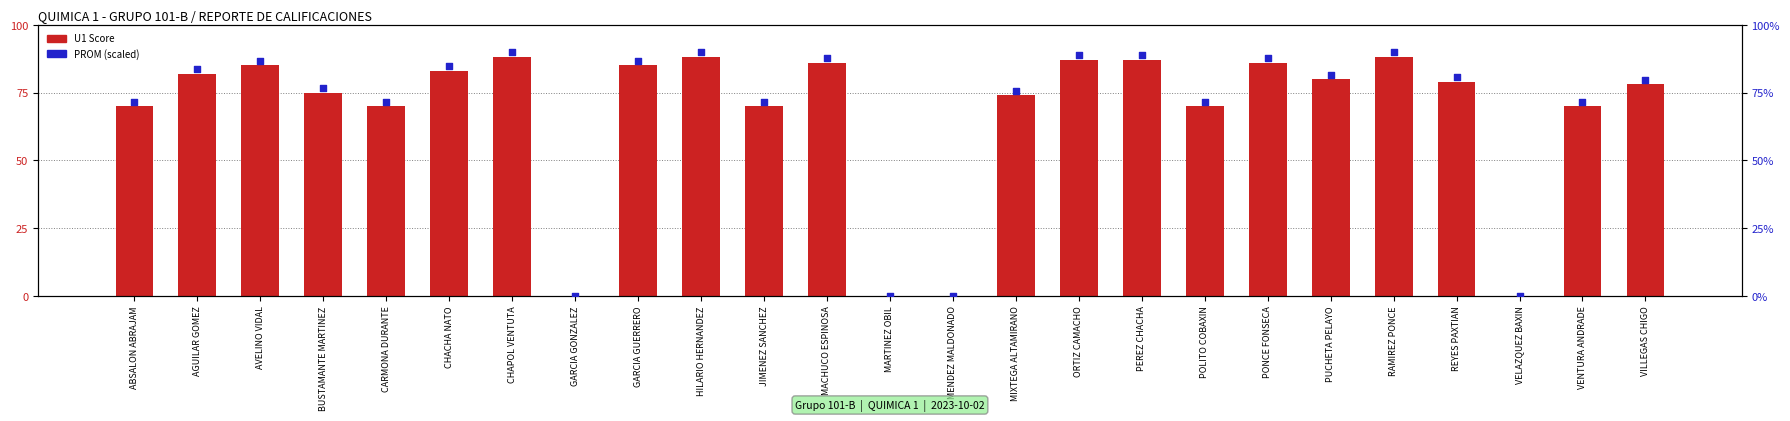

What is the total value across all series at CHAPOL VENTUTA?

177.8